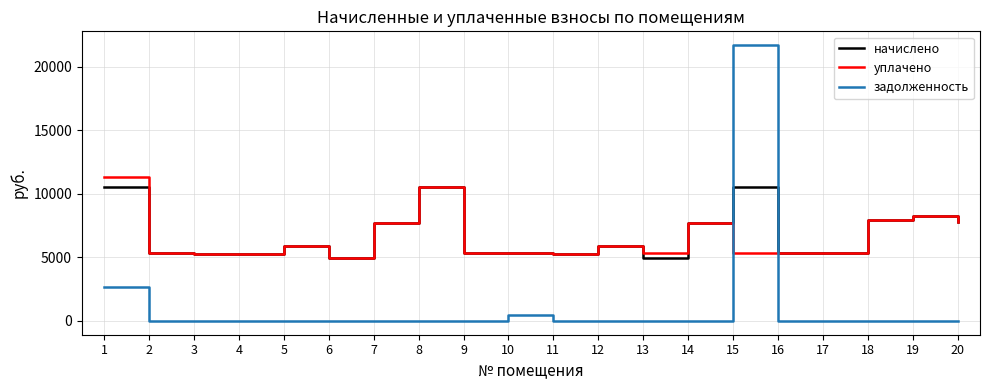

What are all the series names shown in the legend?

начислено, уплачено, задолженность